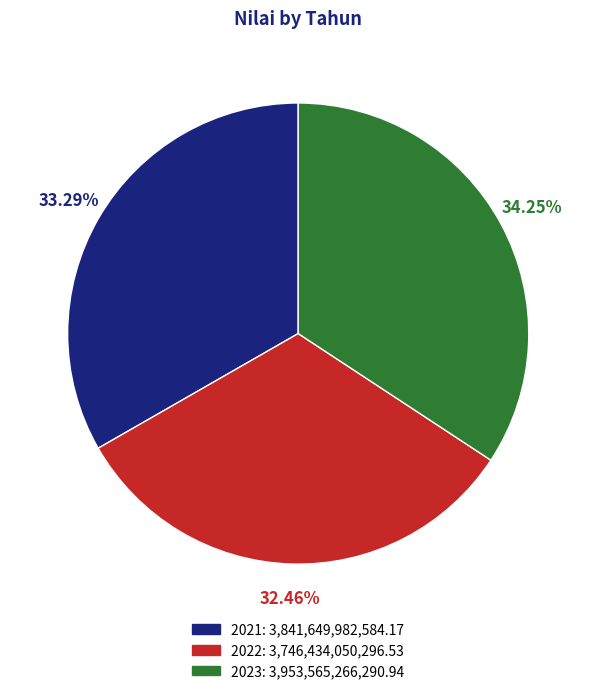

To the nearest percent, what is the difference between the largest and smallest slice percentages?

2%